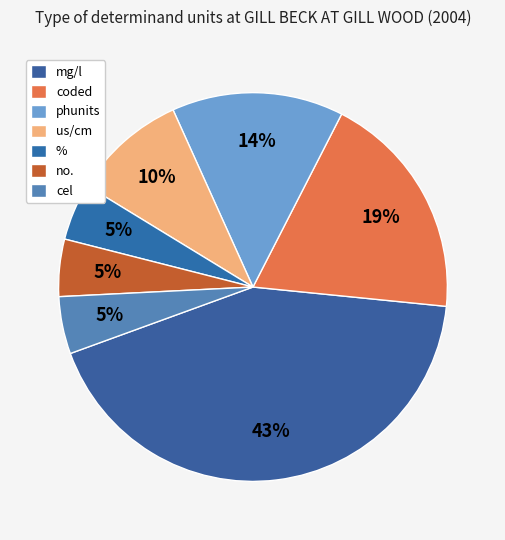

What is the change in value from phunits to us/cm?

-1